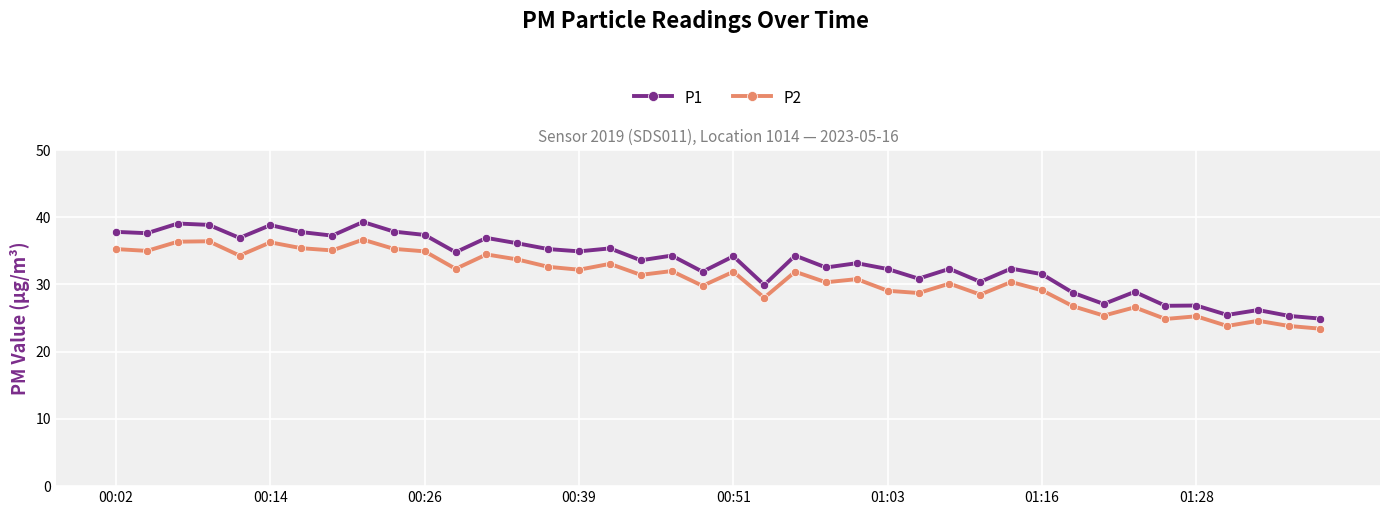

Rank the series by their average value, from highest to lowest.

P1, P2